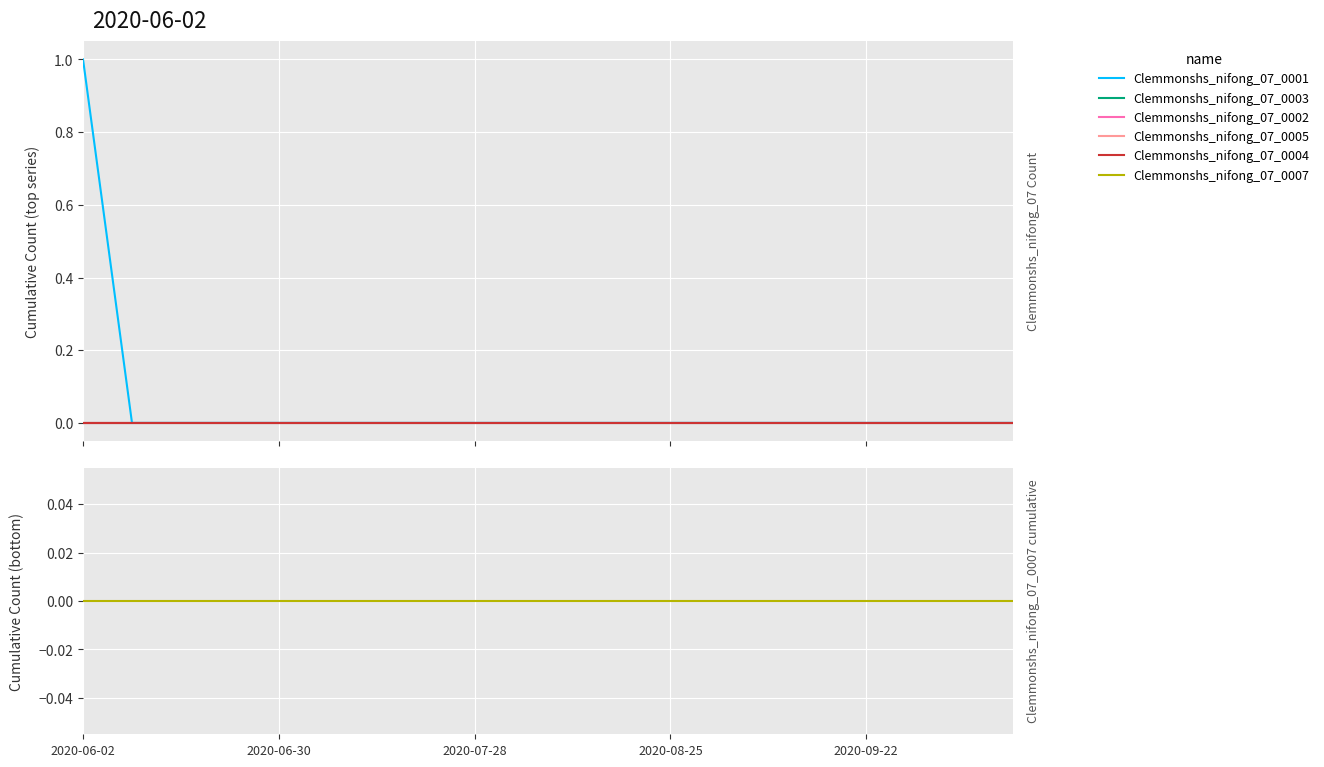

Where is Clemmonshs_nifong_07_0001 nearest to the value 0?

2020-06-30